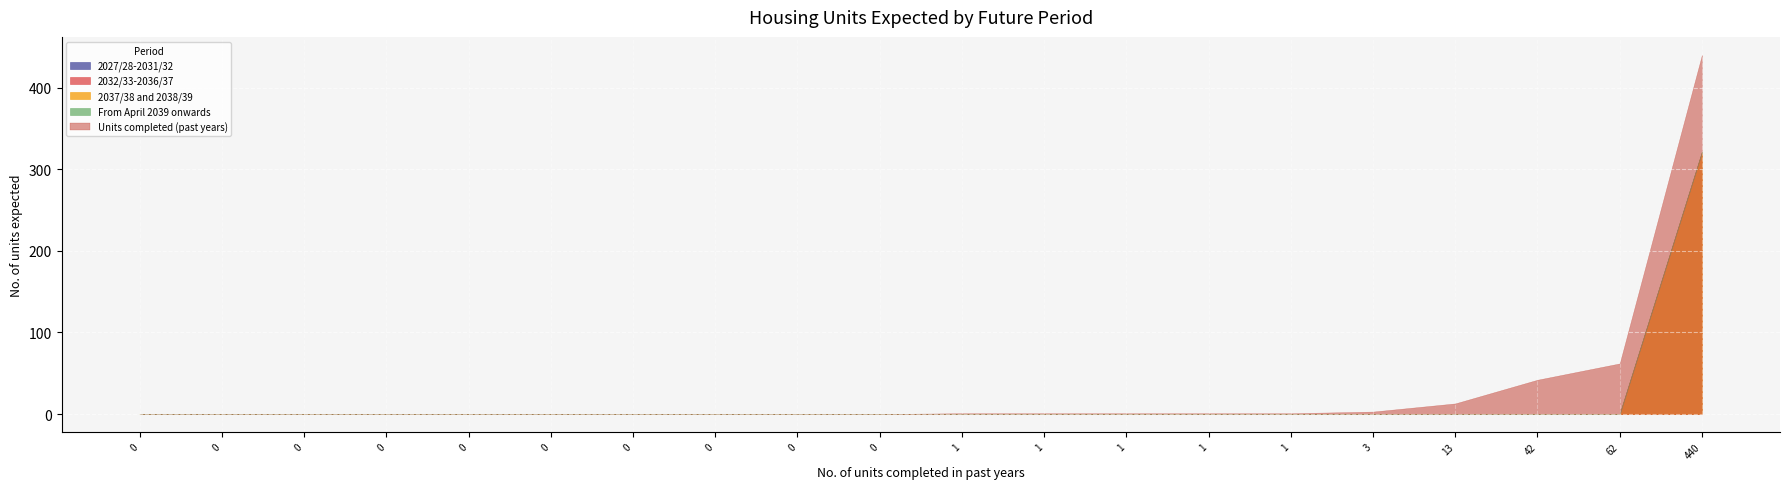

True or false: 2032/33-2036/37 has more than 2 interior local peaks.

False